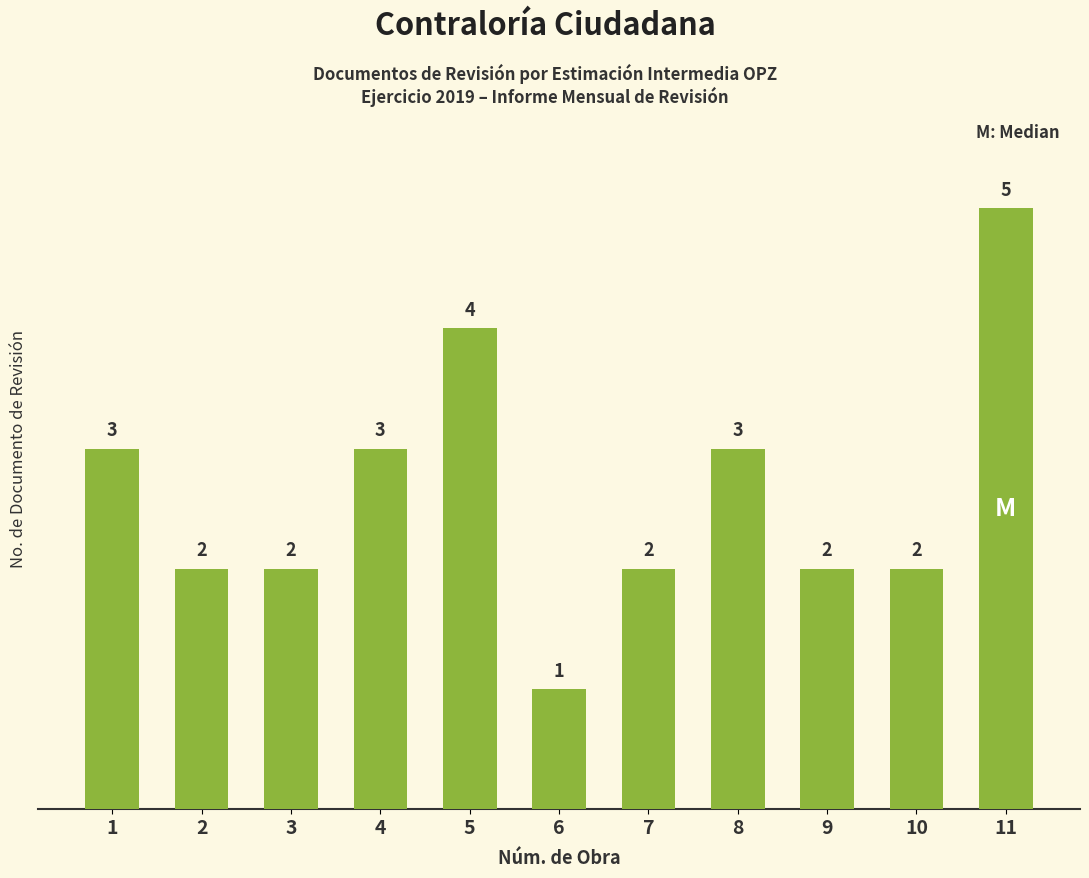

Reading right to left, list all the values displayed in this chart.

11=5	10=2	9=2	8=3	7=2	6=1	5=4	4=3	3=2	2=2	1=3